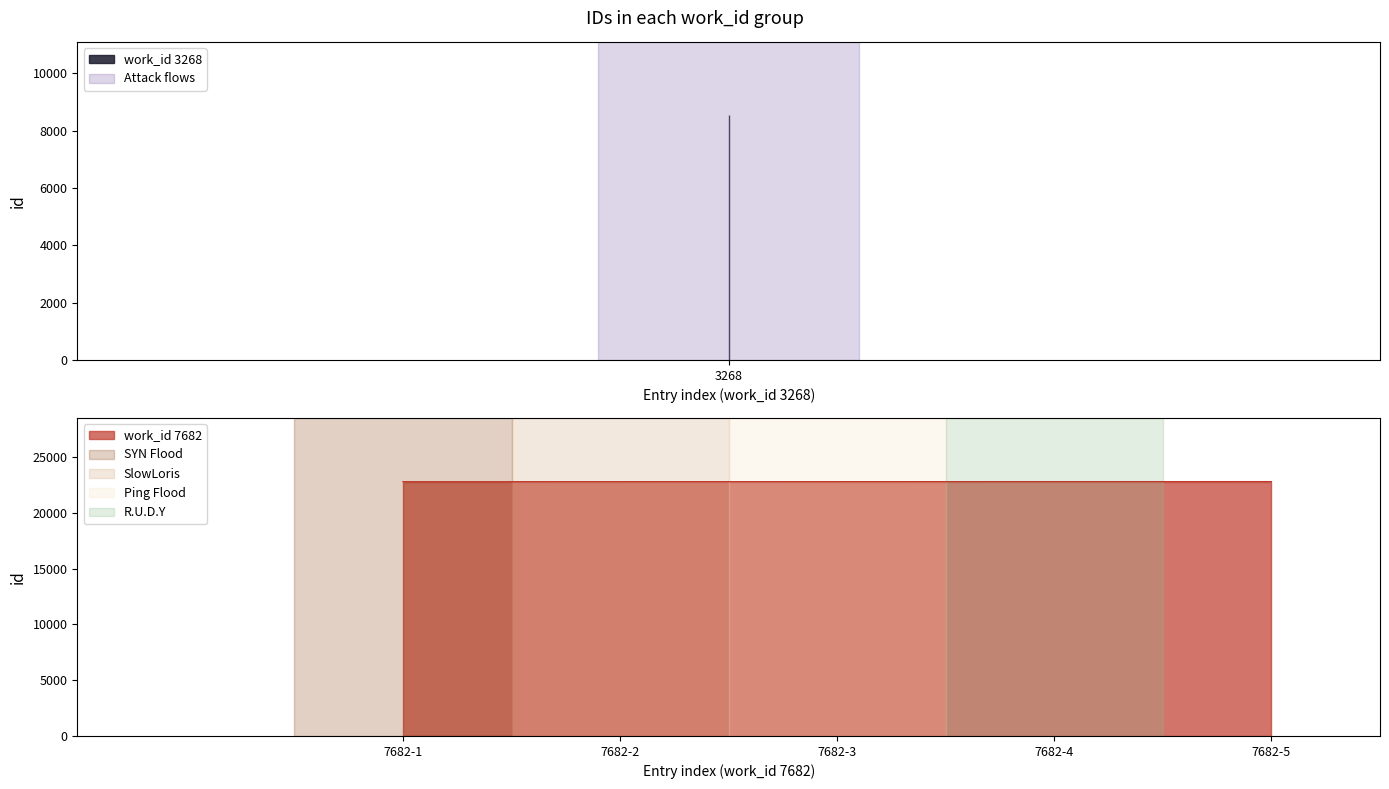

Does the chart display data point markers on the line(s)?

No